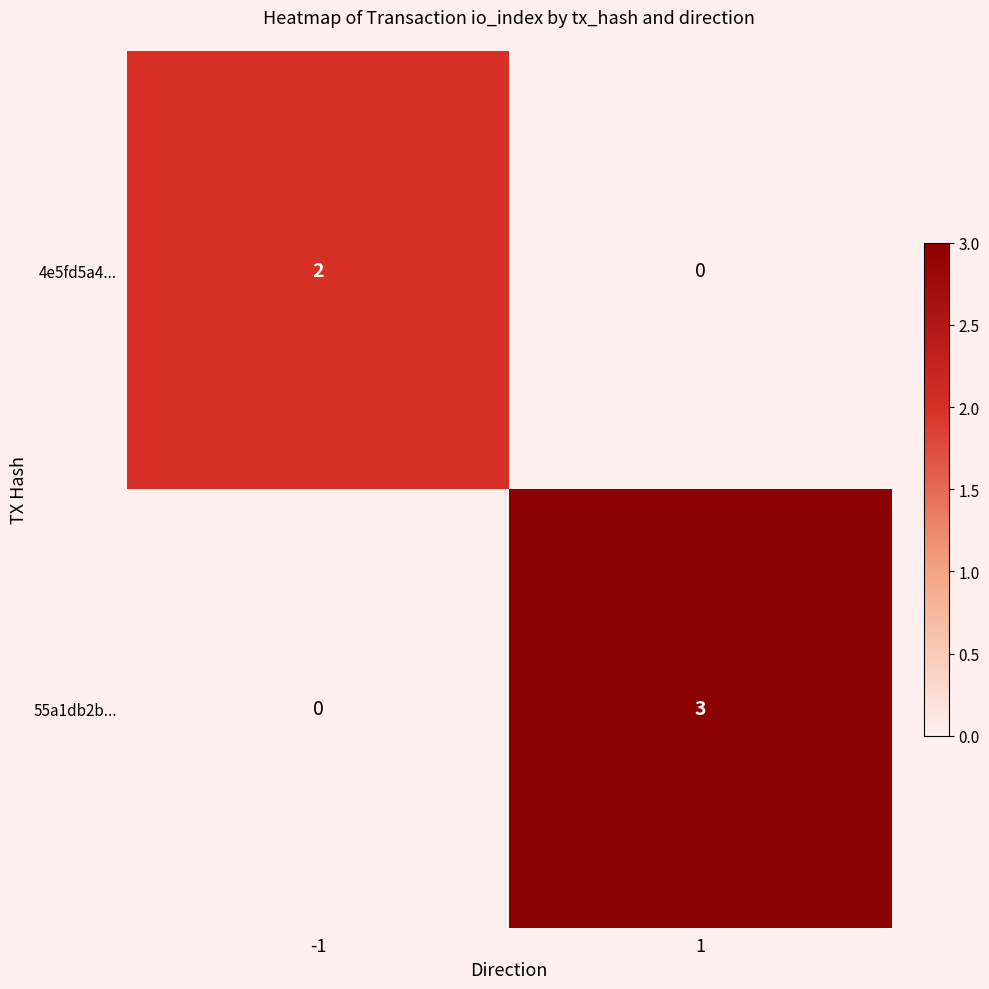

Is it true that 55a1db2b... equals -1 at -1?

False